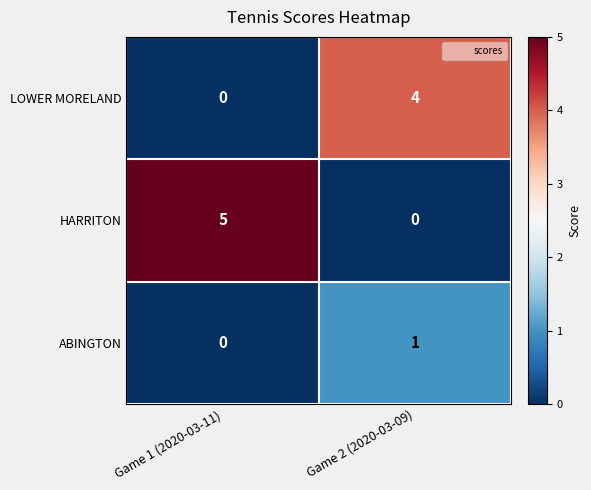

Reading left to right, list all the values displayed in this chart.

LOWER MORELAND: 0	4
HARRITON: 5	0
ABINGTON: 0	1